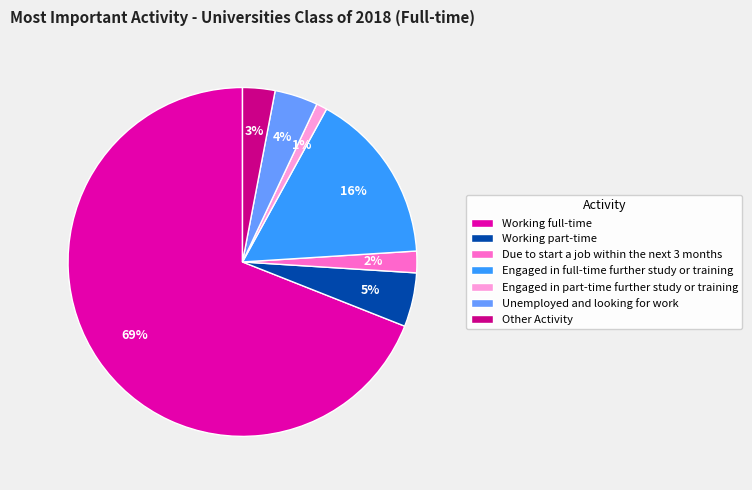

Is there a majority slice in this chart?

Yes